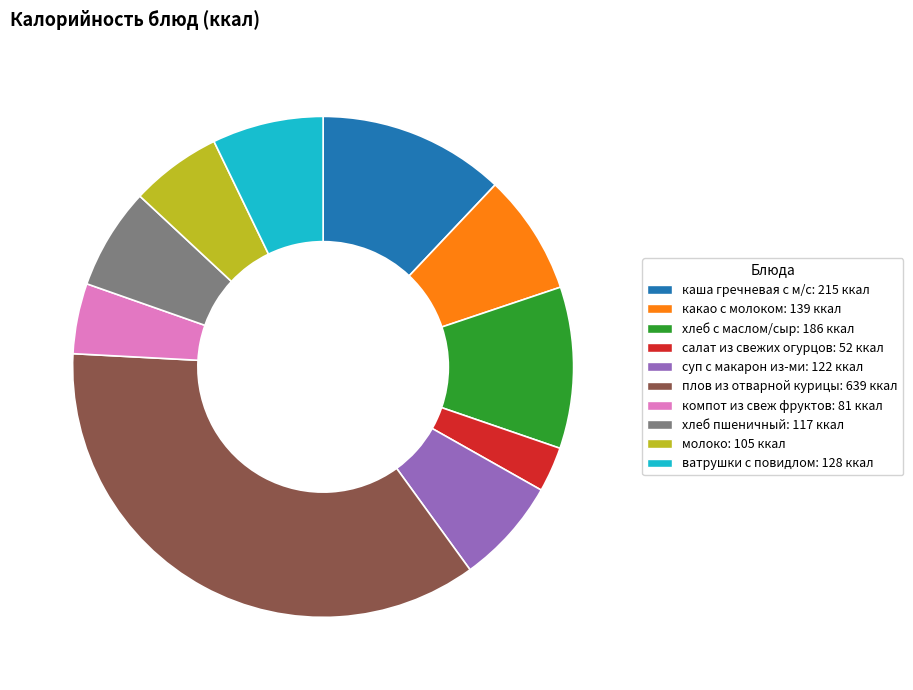

The плов из отварной курицы slice represents 49% of the pie. True or false?

False